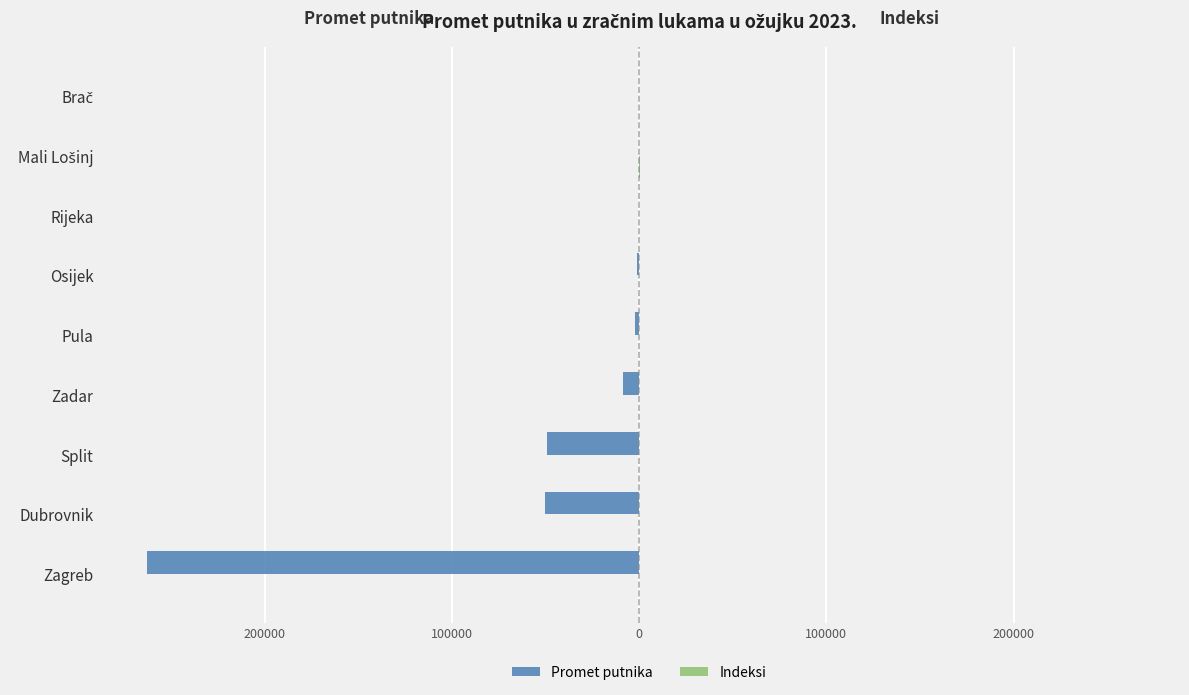

What is the difference between the maximum and minimum values in the Indeksi series?

300.0